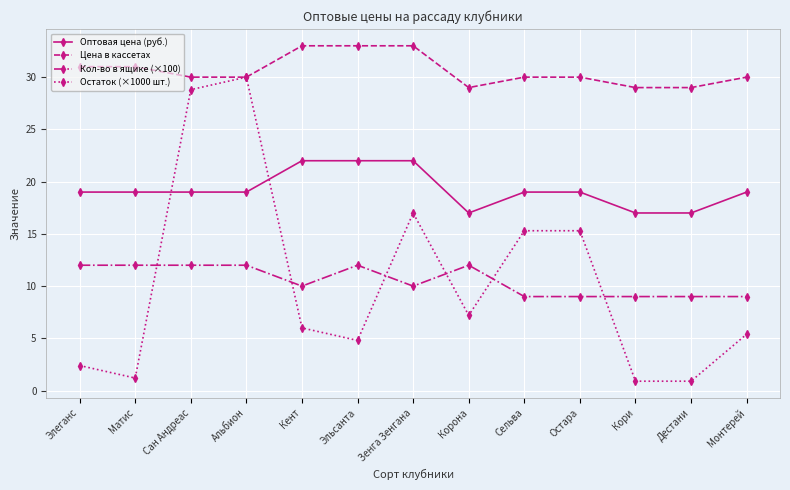

What is the difference between the highest and lowest values at Эльсанта?

28.2